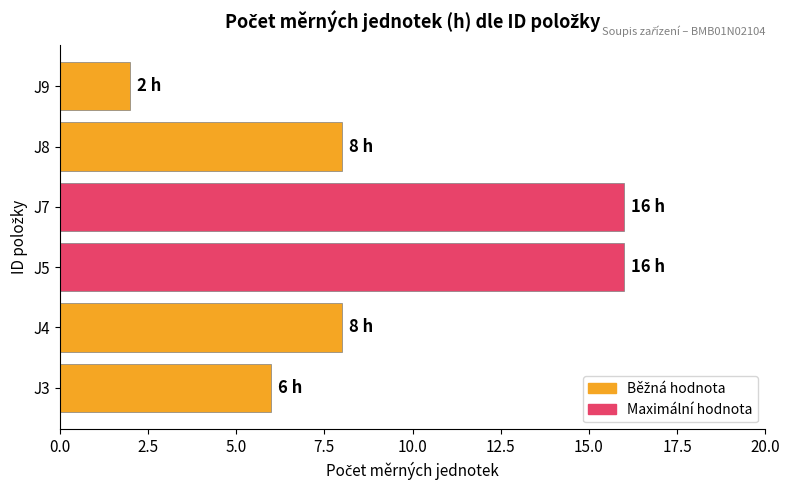

Does the chart contain any negative values?

No